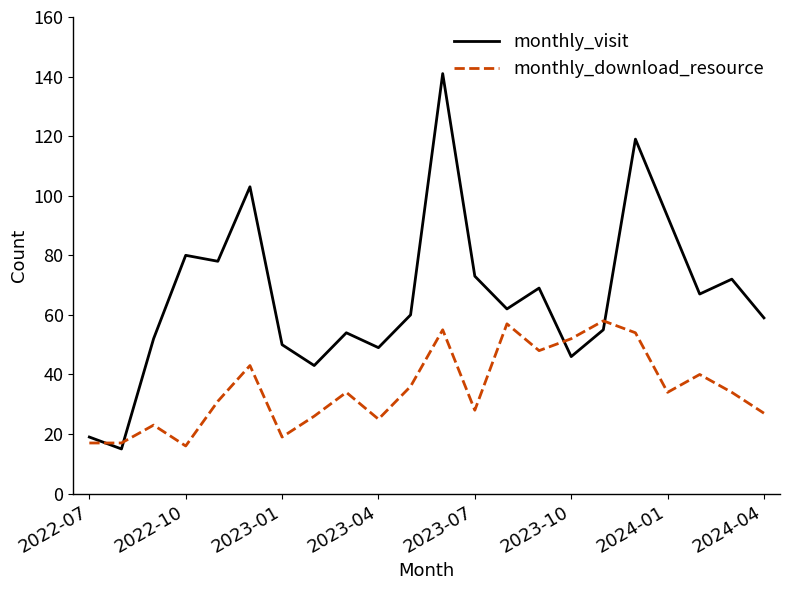

How many lines are shown in the chart?

2